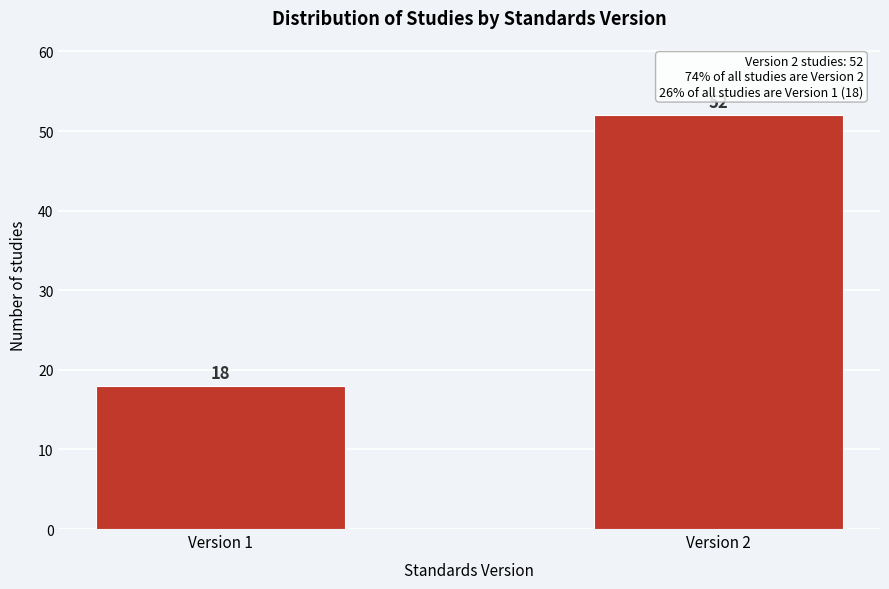

Reading left to right, list all the values displayed in this chart.

Version 1=18	Version 2=52